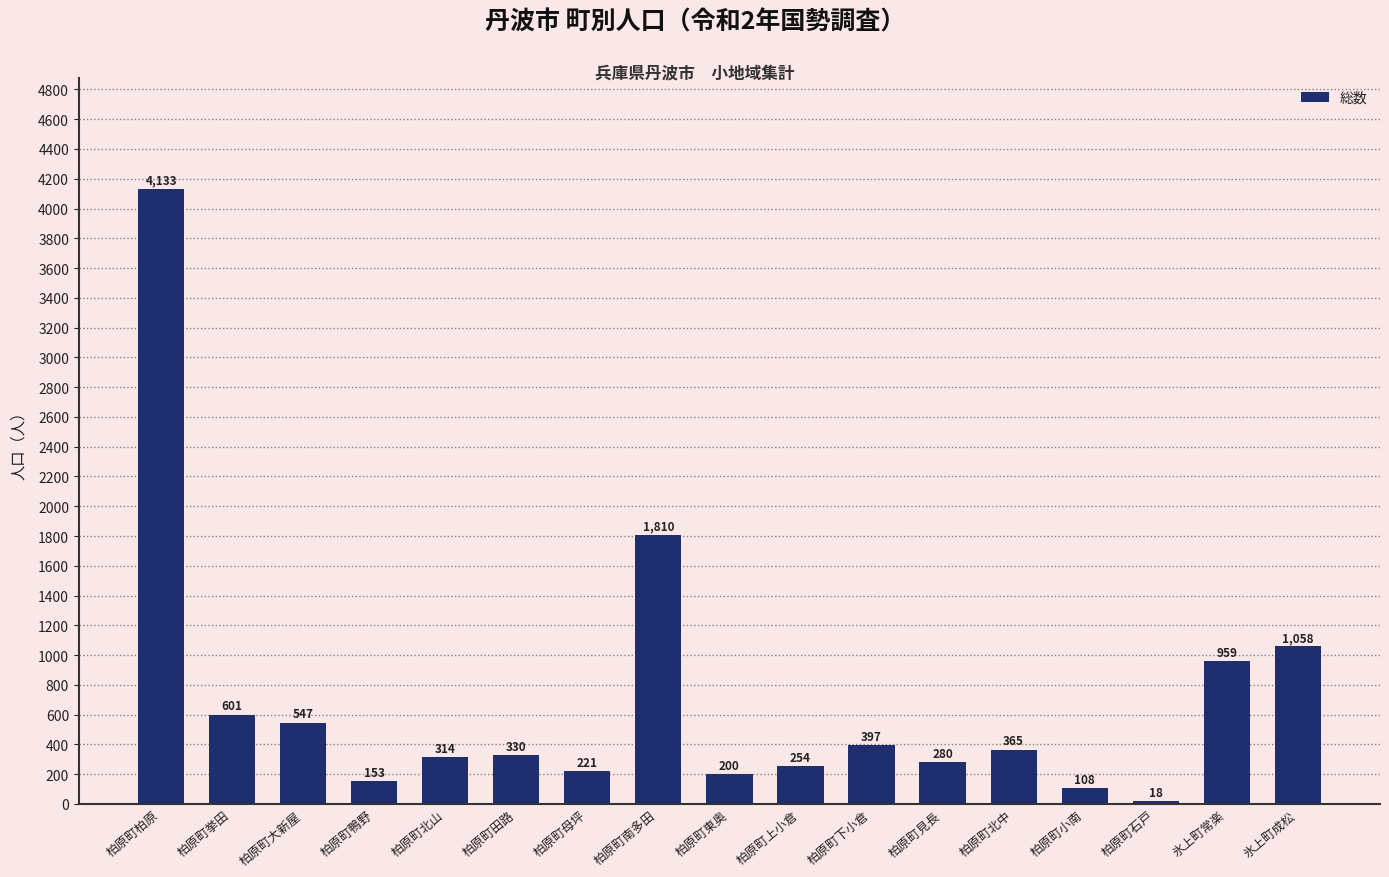

How many data points does each series have?

17